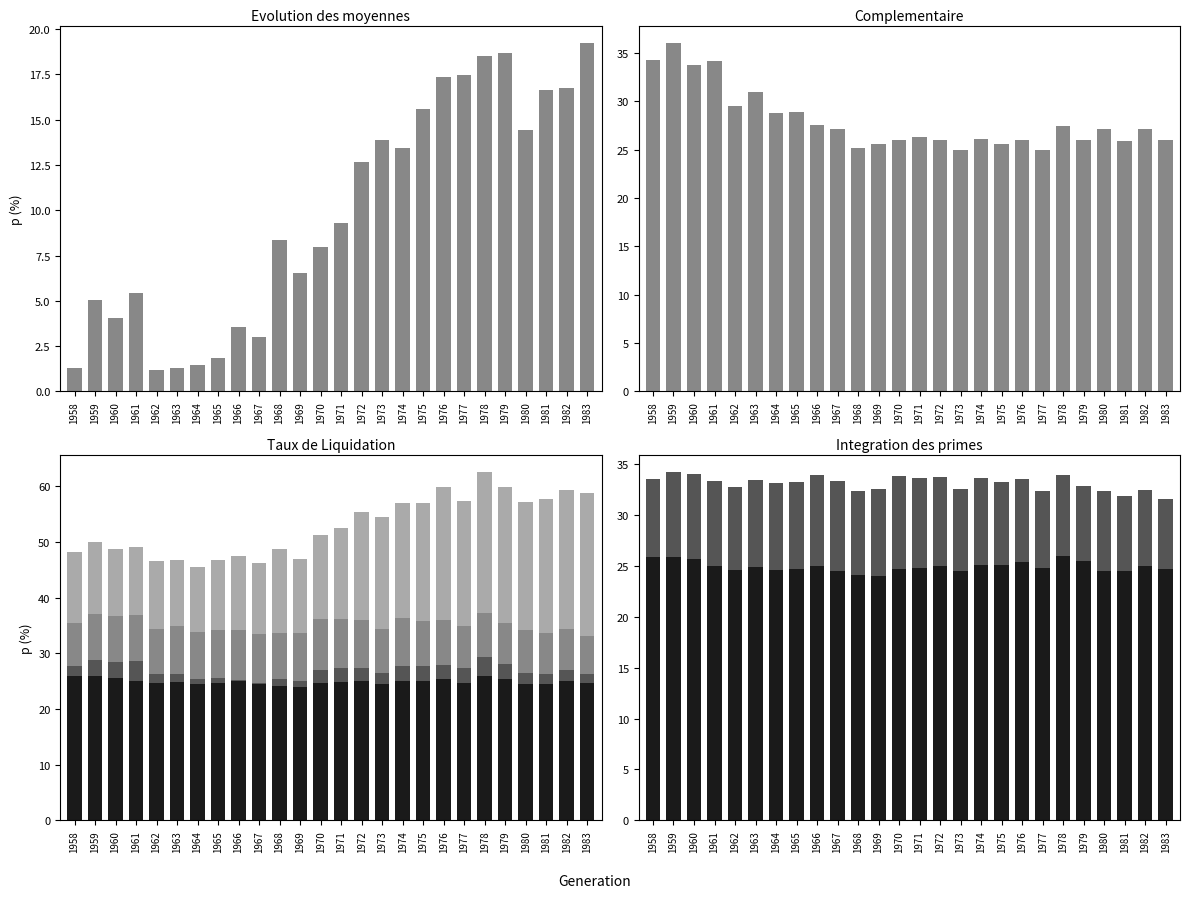

Is the value of 25 meilleures annees at 1972 greater than the value of Evolution des moyennes at 1968?

No